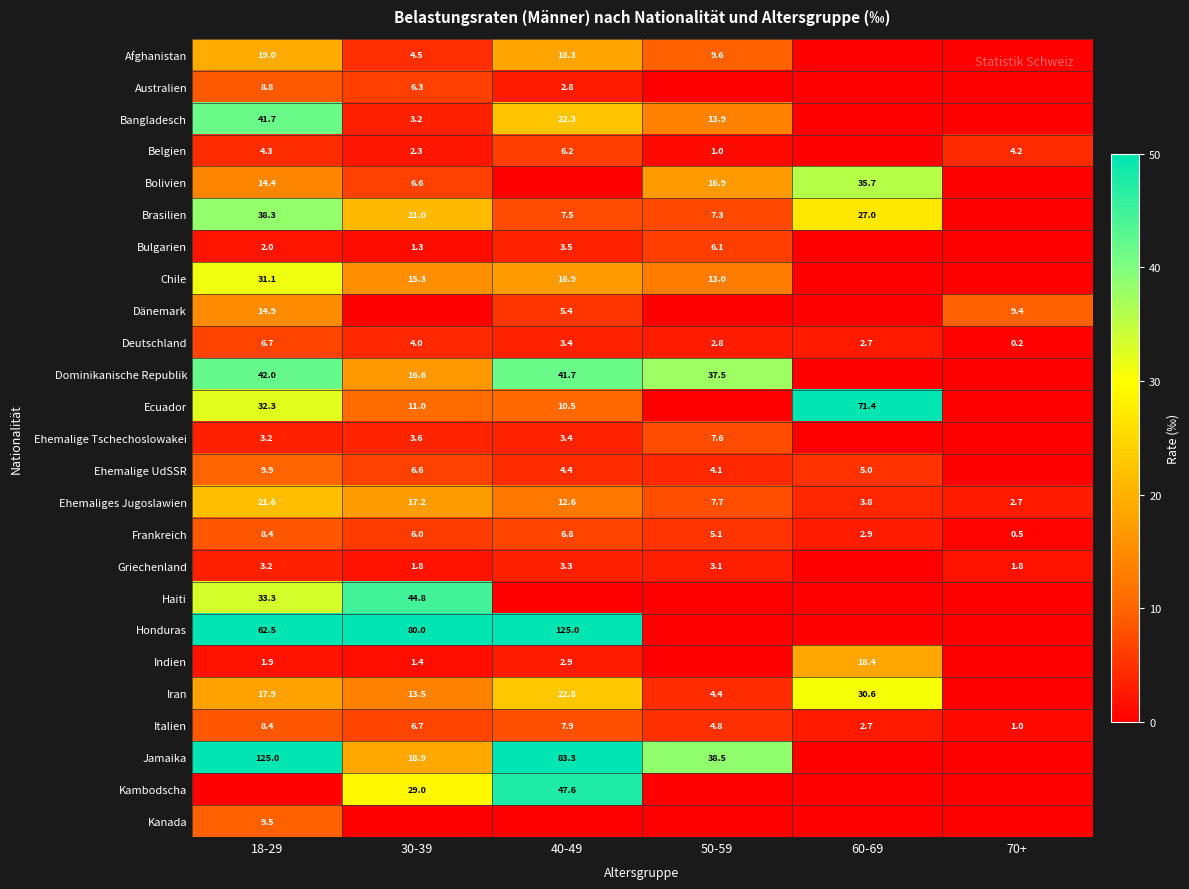

How many data points in Frankreich are less than 6?

3